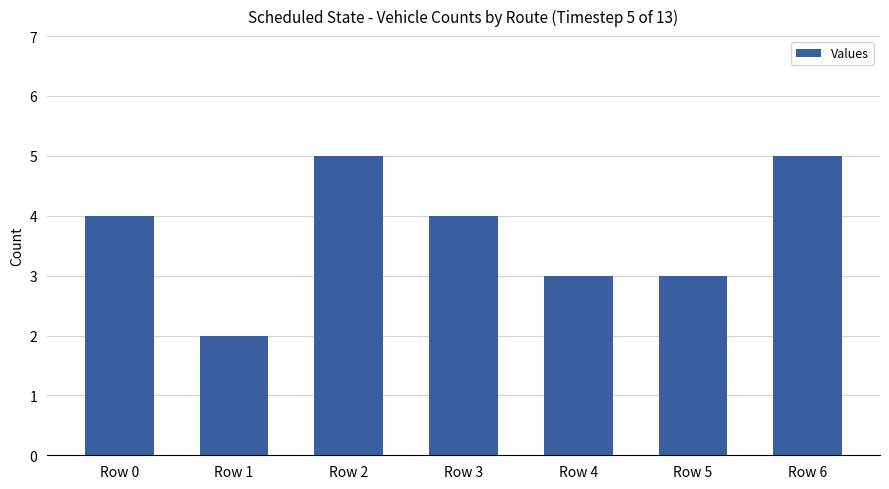

What is the sum of all values?

26